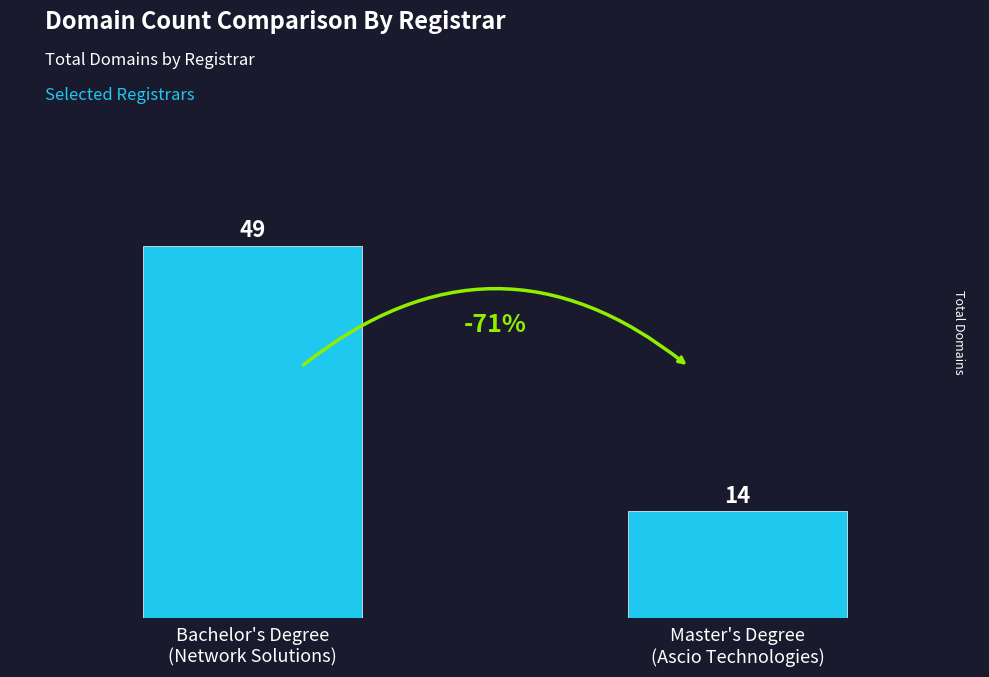

What is the value of the 2nd bar from the left?

14